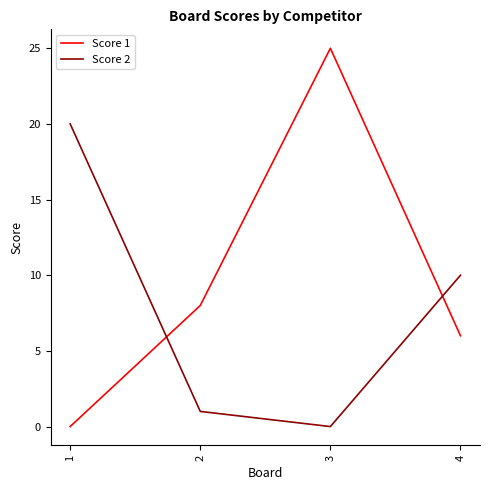

How many lines are shown in the chart?

2